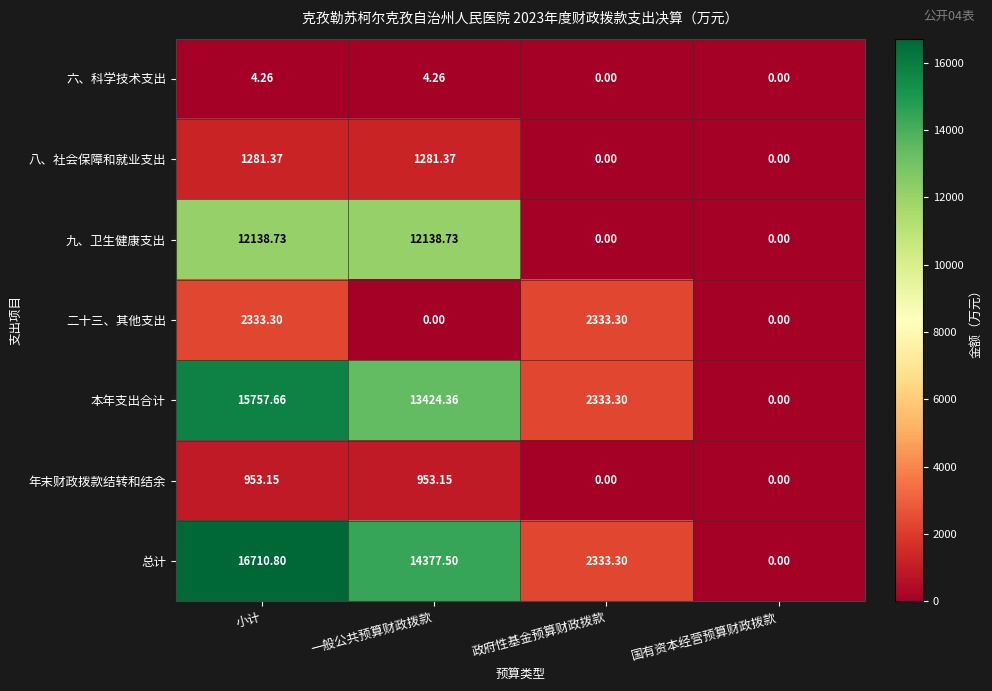

Between 一般公共预算财政拨款 and 国有资本经营预算财政拨款, which series saw the biggest shift?

总计